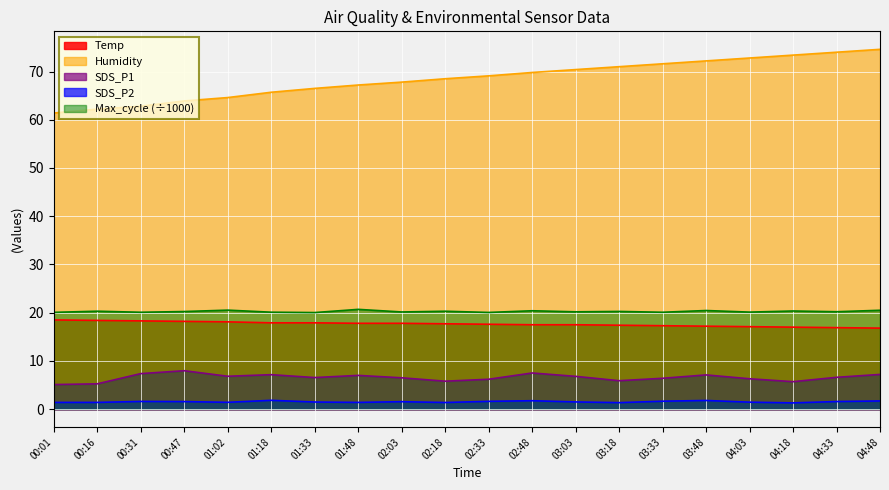

At how many categories does at least one series exceed 9?

20